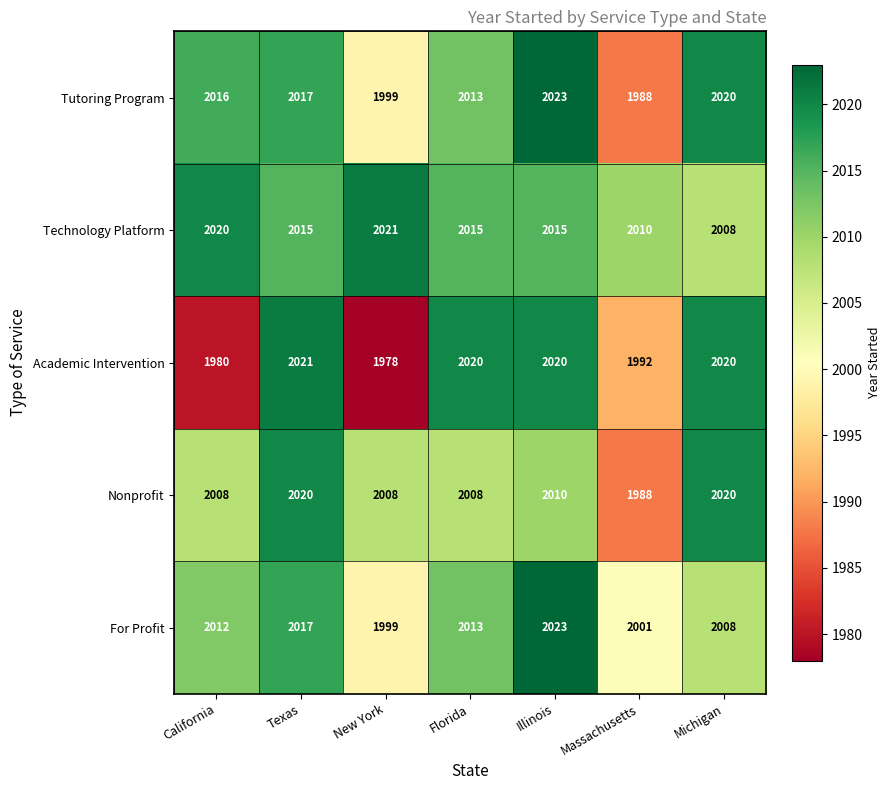

Which series has the largest range (max minus min)?

Academic Intervention